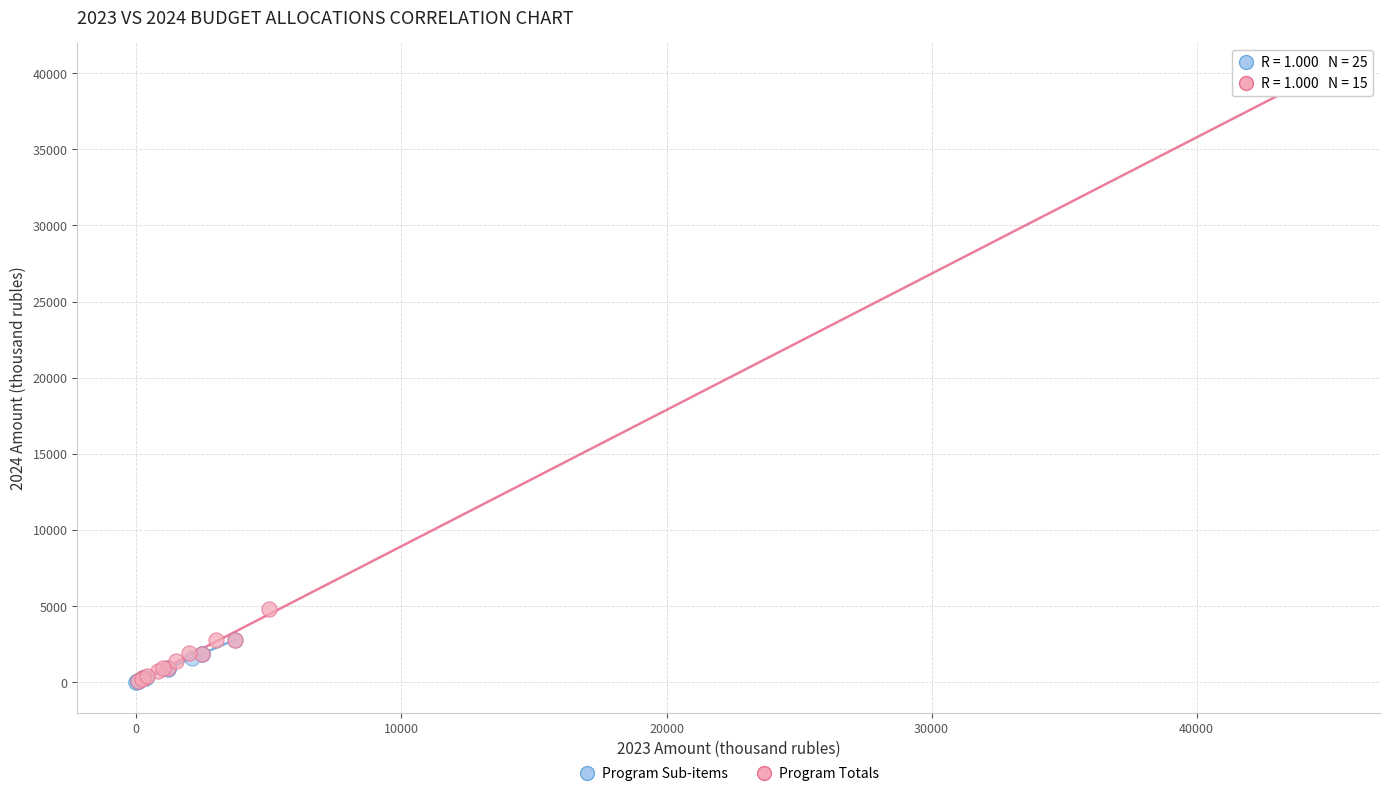

Which series has the largest Y range (max minus min)?

Program Totals